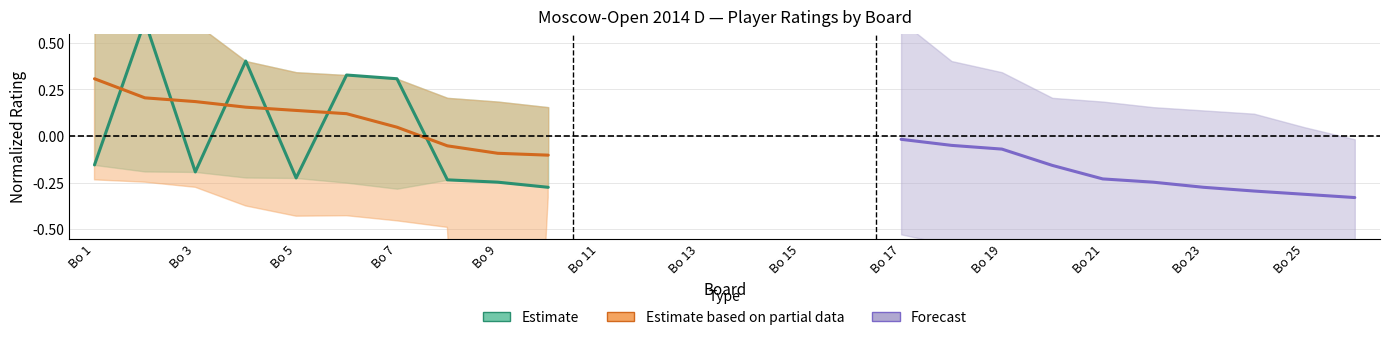

What is the difference between the maximum and minimum values in the Forecast series?

0.3